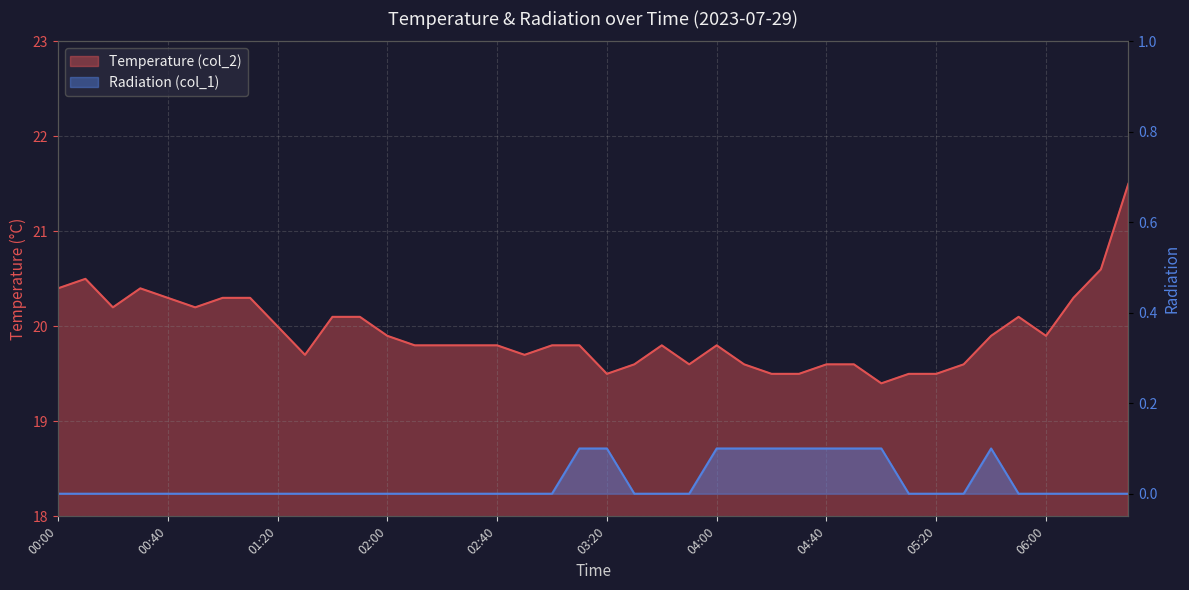

How many lines are shown in the chart?

2